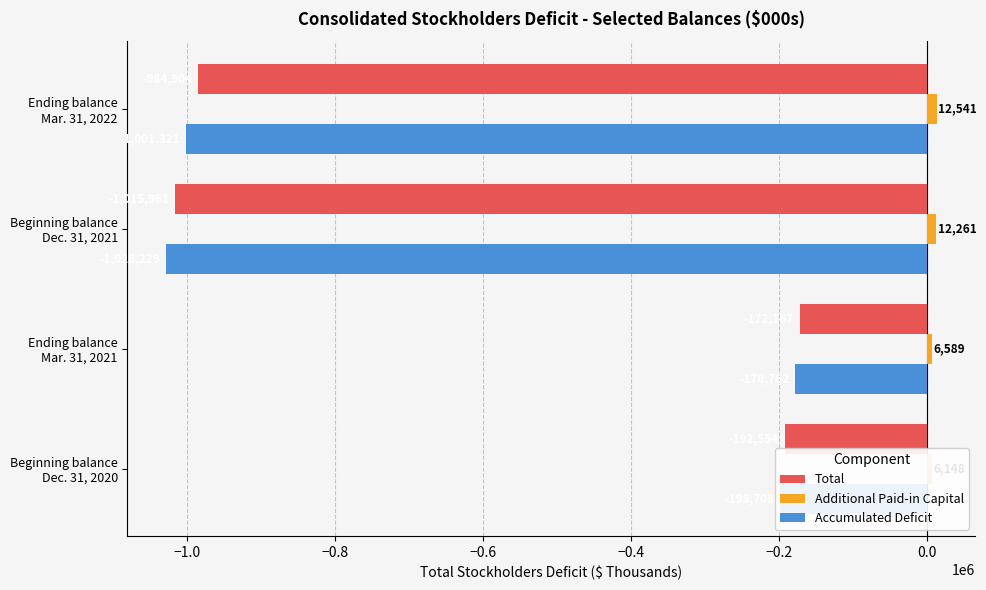

What is the total value across all series at Ending balance Mar. 31, 2021?

-344340